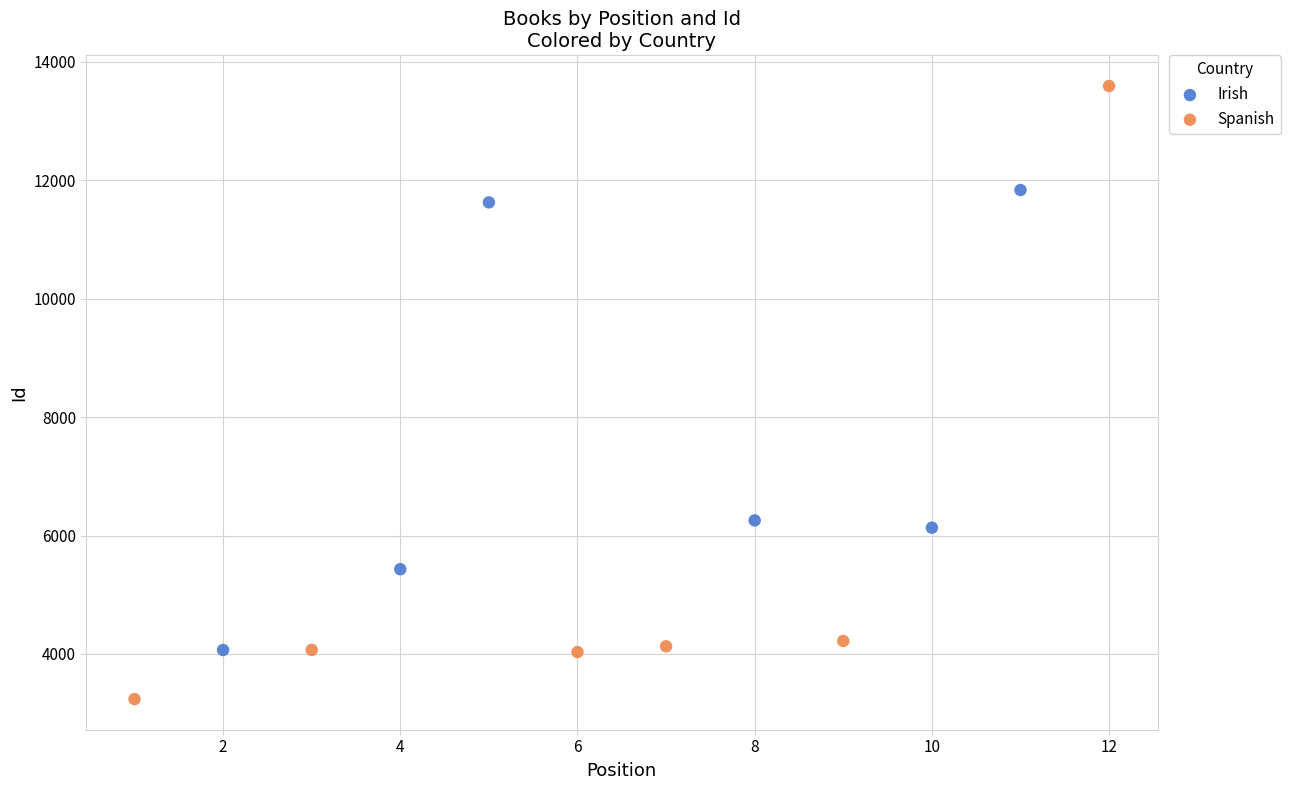

What are all the series names shown in the legend?

Irish, Spanish